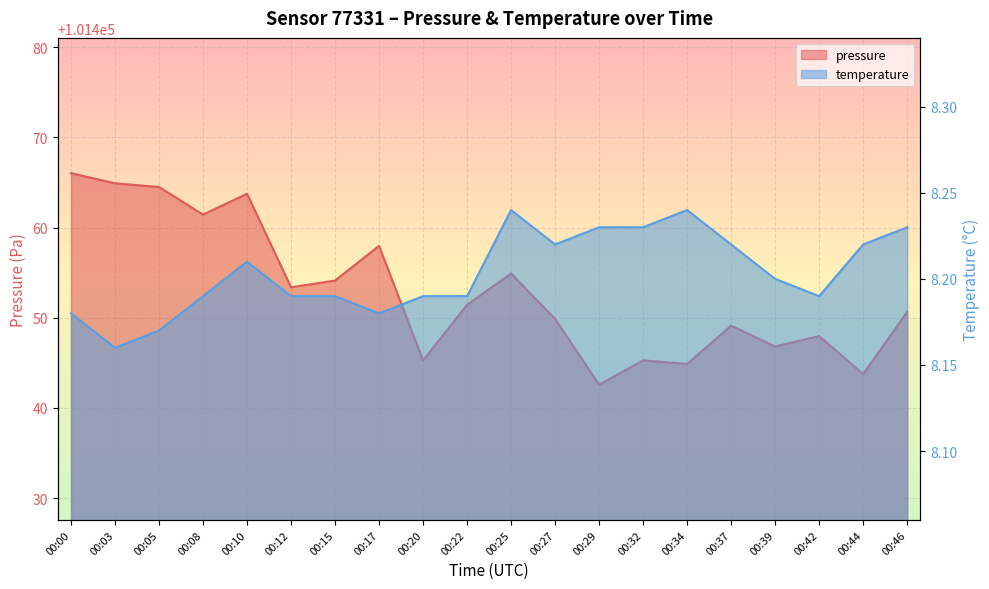

True or false: temperature and pressure intersect in this chart.

False